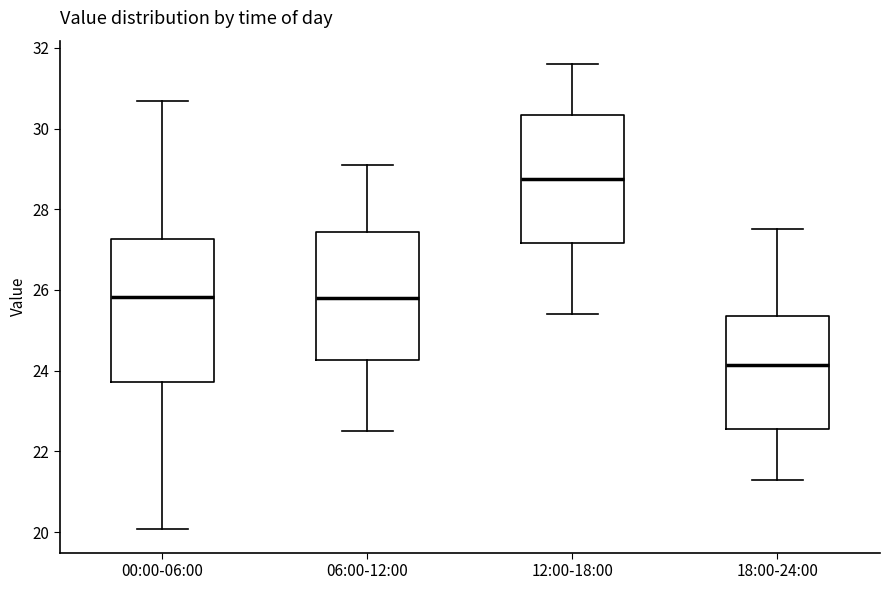

Where does the lower whisker of the box for 12:00-18:00 end on the y-axis? The values are not printed on the chart, so give them approximately, as read against the axis.

25.4